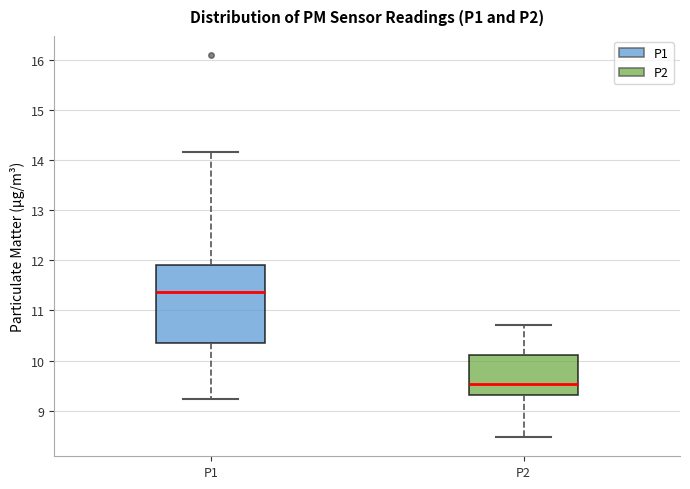

Which box's median line is the lowest?

P2